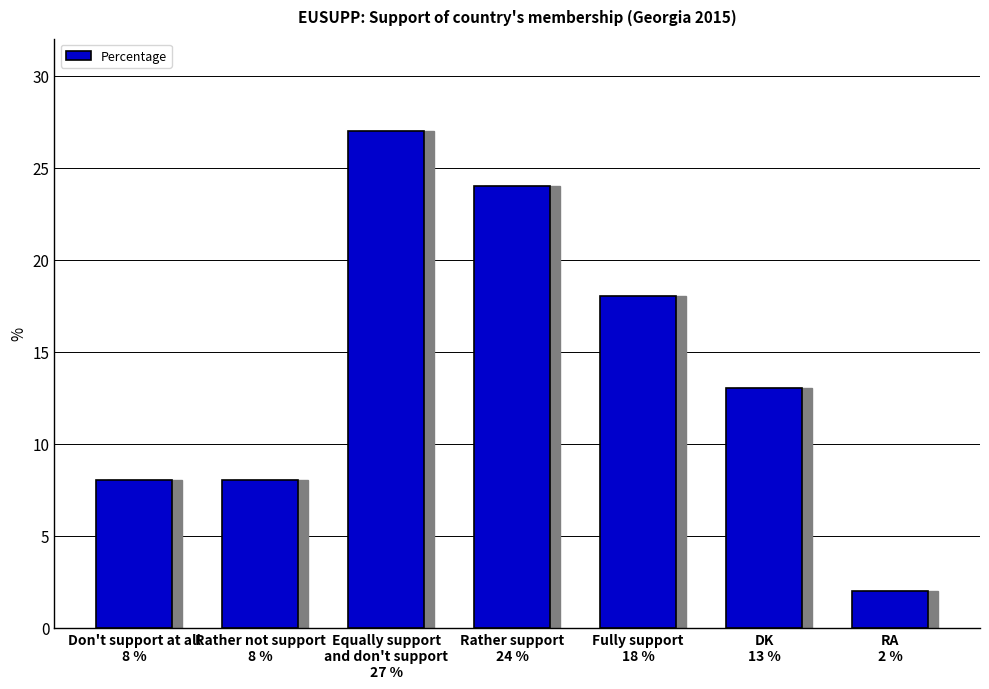

What is the ratio of the value at Fully support
18 % to the value at Don't support at all
8 %?

2.2